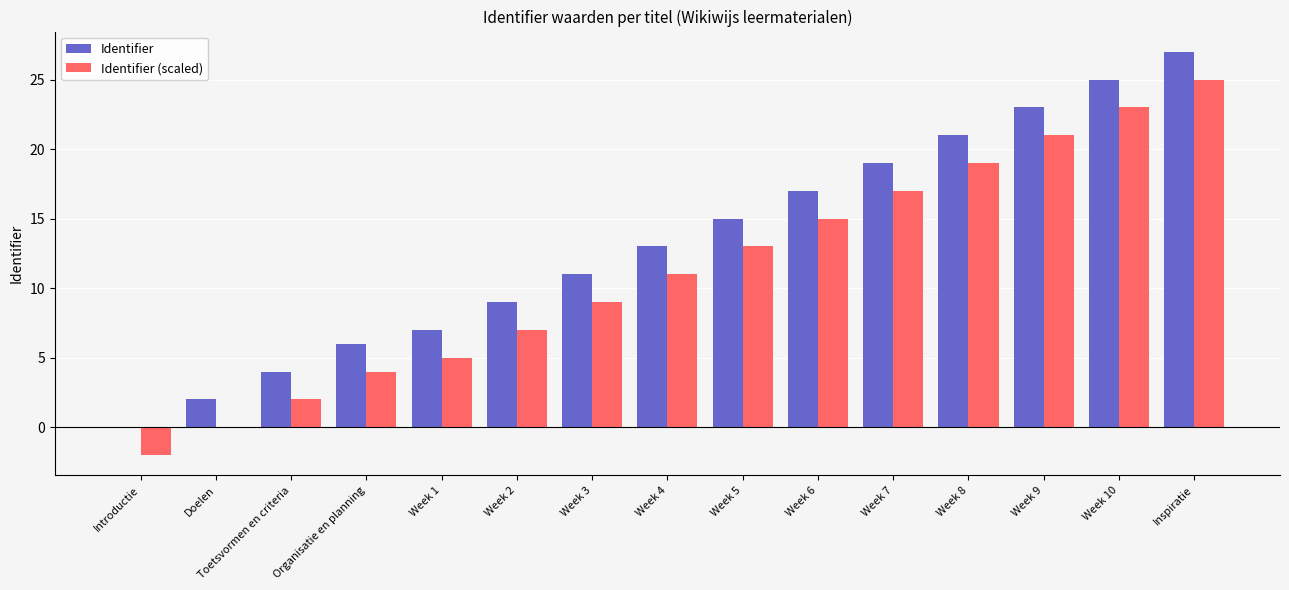

The Identifier series shows 3 at Doelen. True or false?

False